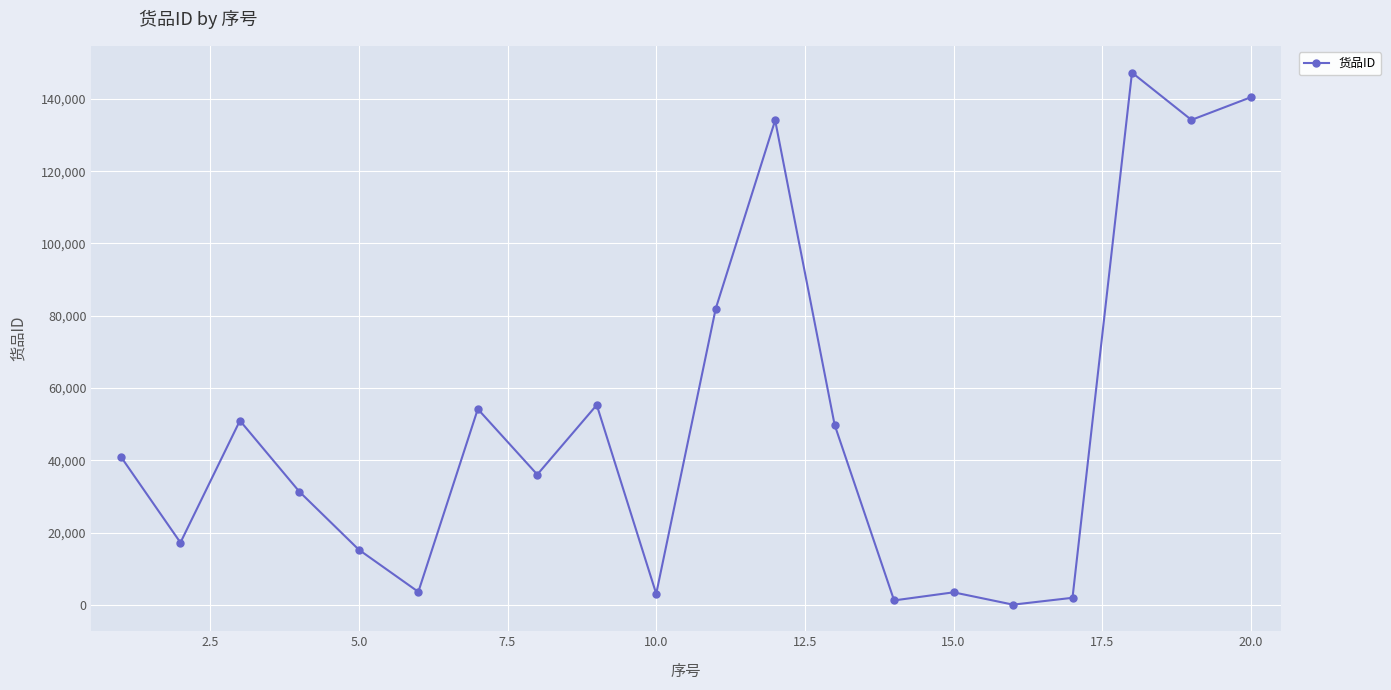

True or false: there are more than 0 points higher than both neighbors.

True